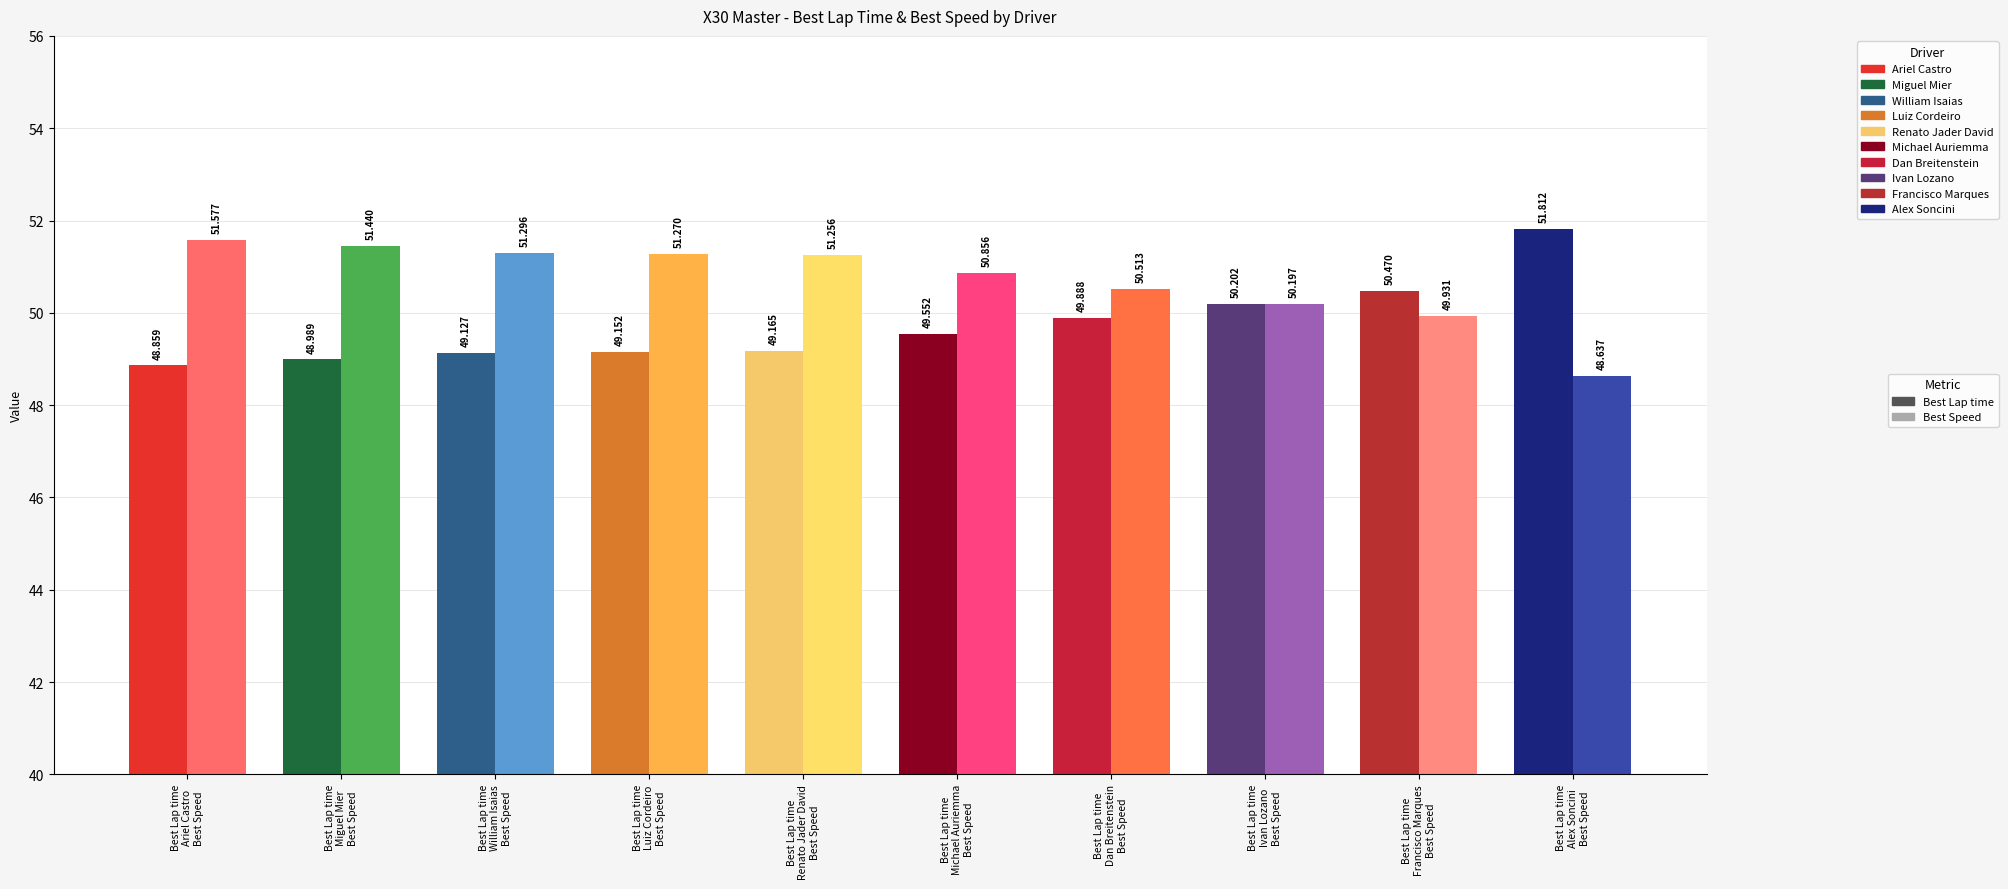

What is the difference between the highest and lowest values at Dan Breitenstein?

0.6